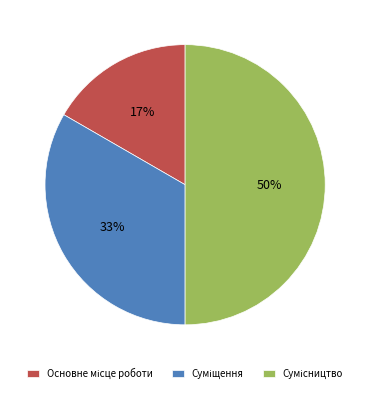

To the nearest percent, what is the difference between the largest and smallest slice percentages?

33%